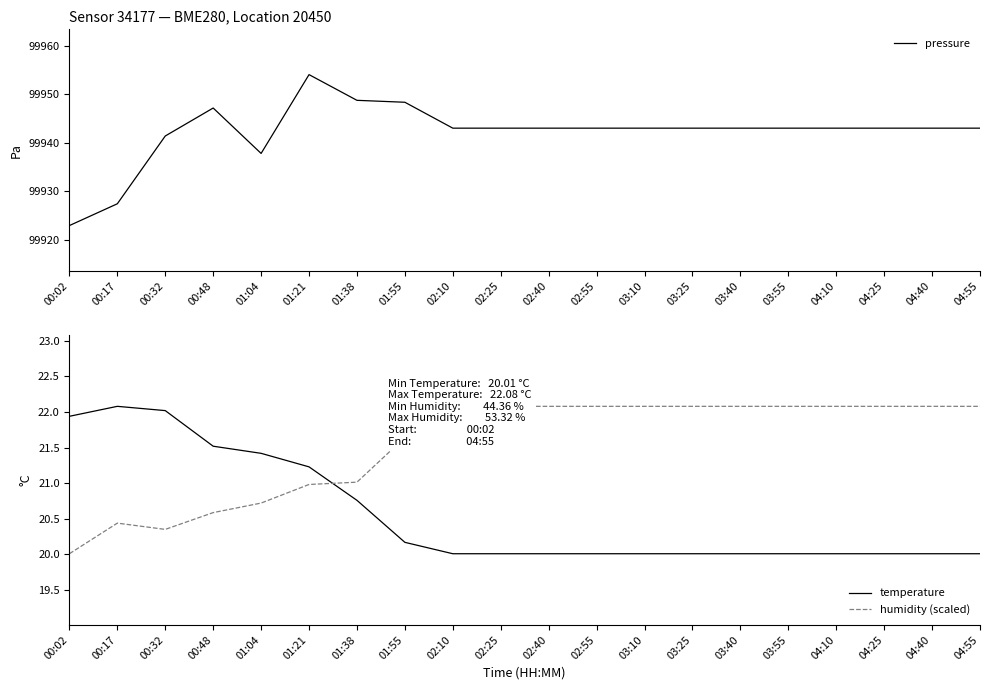

What is the sum of the temperature values at 01:04 and 04:25?

41.4